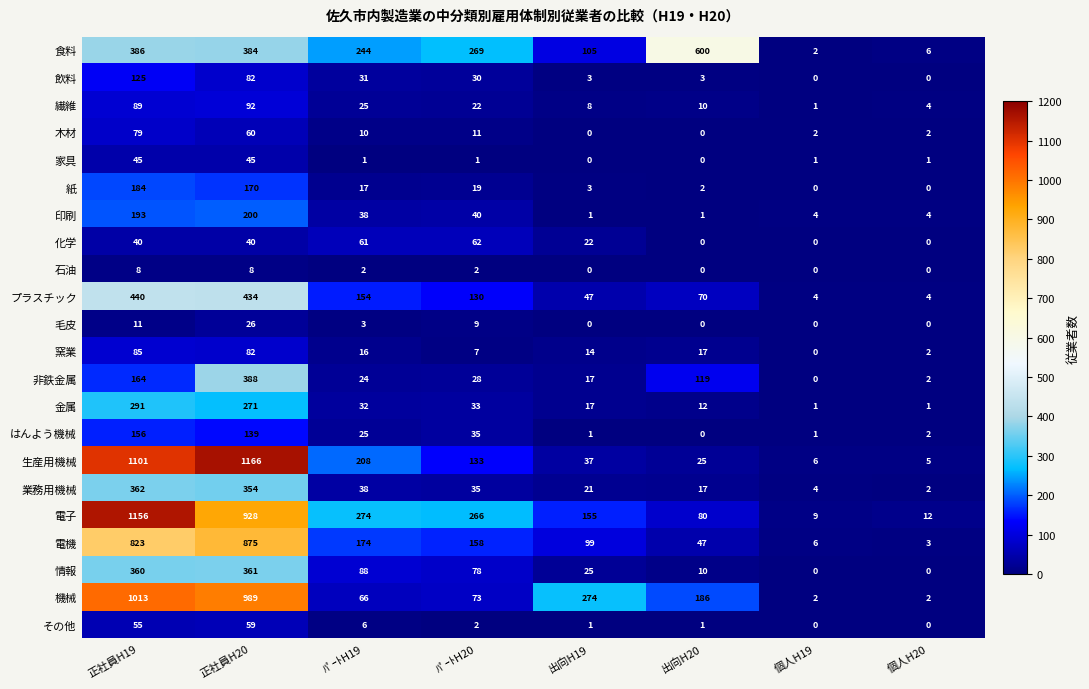

What is the approximate value of 窯業 at ﾊﾟｰﾄH19, to the nearest 10?

20